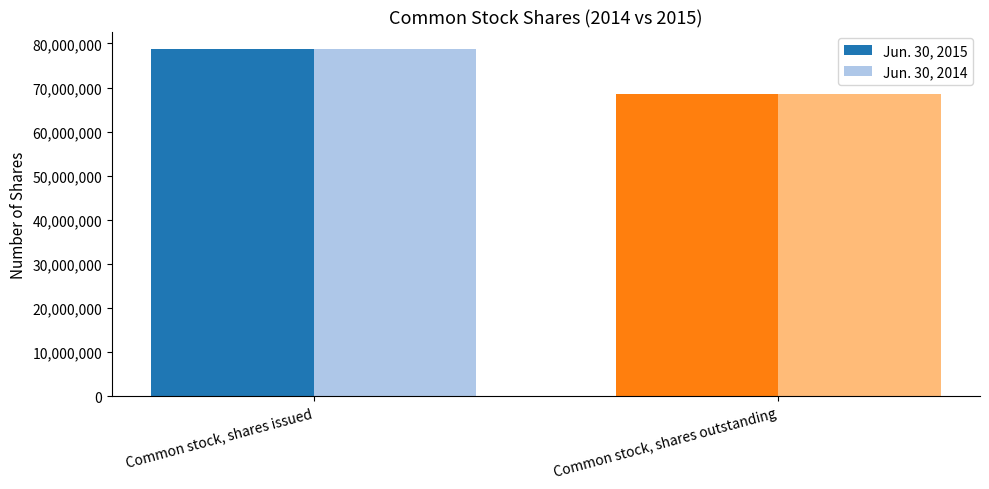

What is the sum of all Jun. 30, 2014 values?

147373357